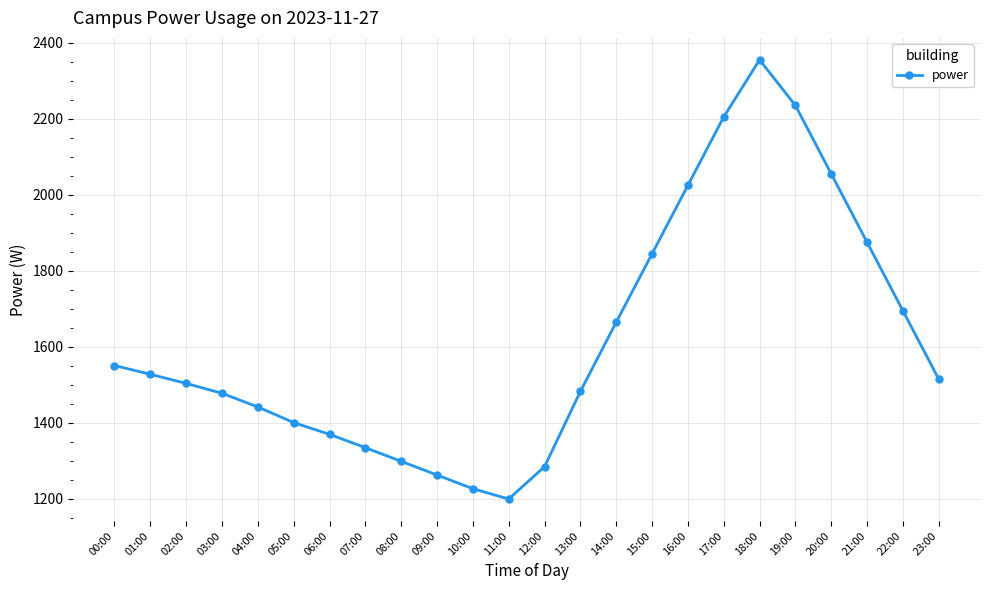

What is the change in value from 09:00 to 20:00?

+792